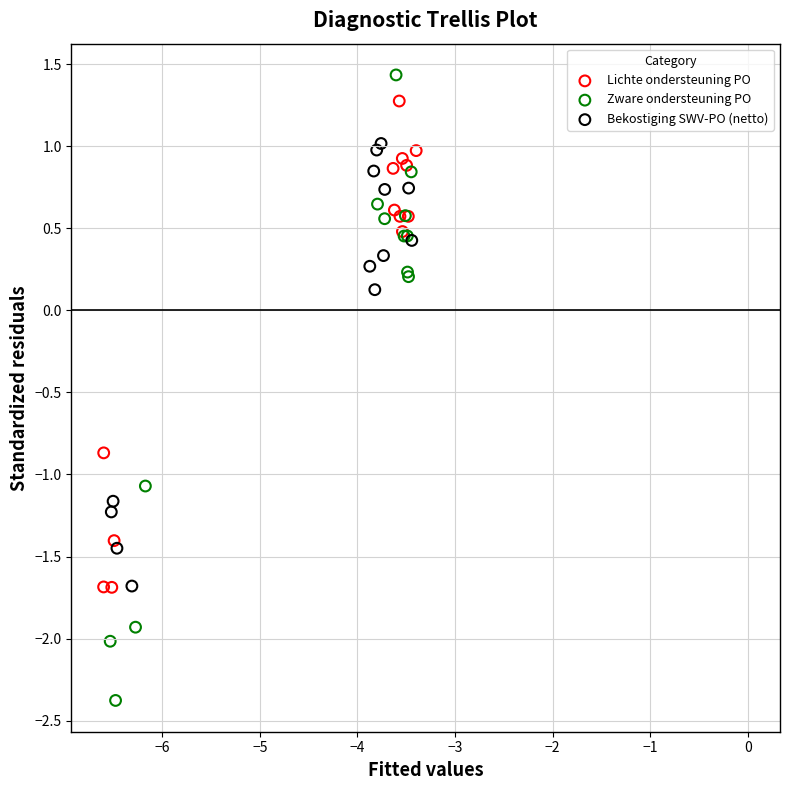

Which series contains the highest Y value?

Zware ondersteuning PO